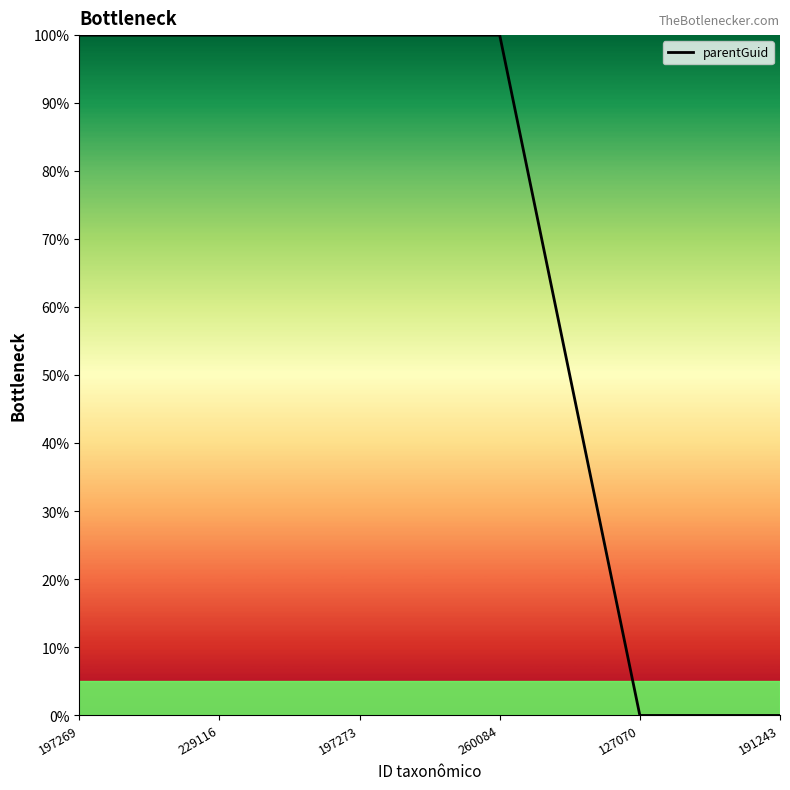

What is the average value?

67